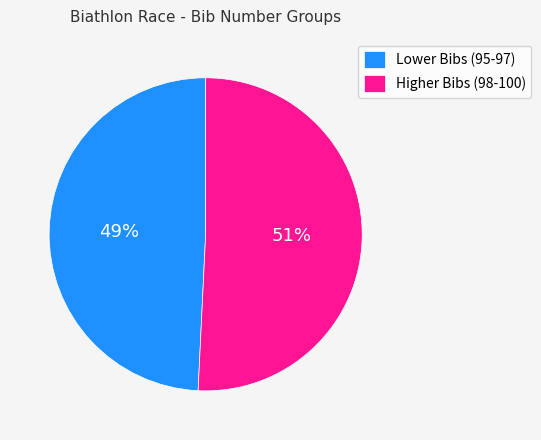

Combined, do Higher Bibs (98-100) and Lower Bibs (95-97) account for over 50%?

Yes